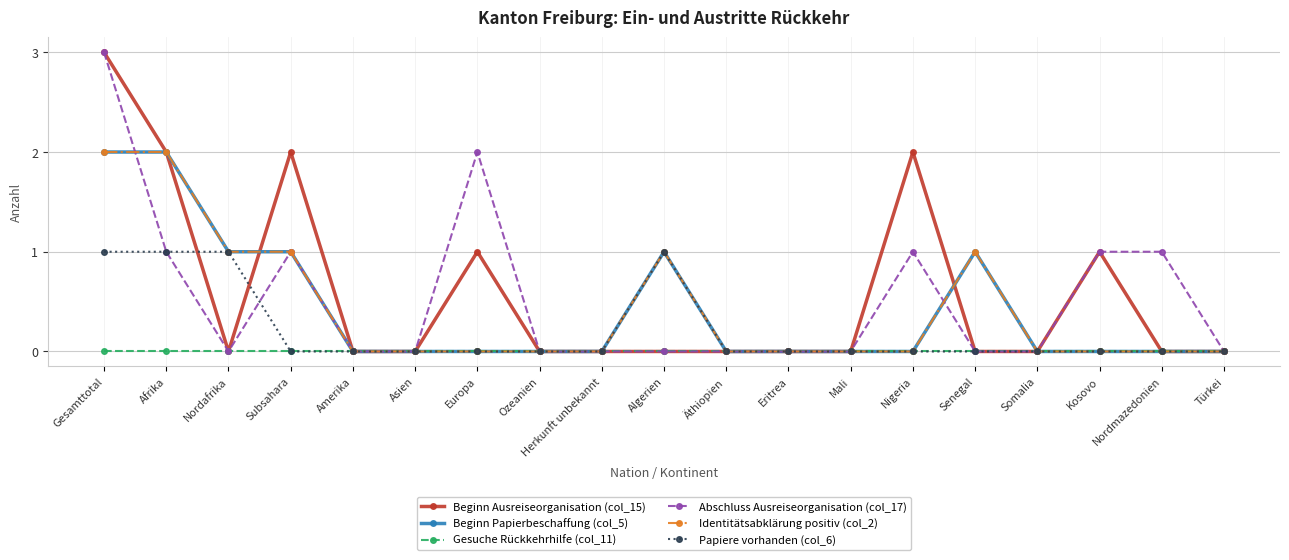

Between Afrika and Subsahara, which series saw the biggest shift?

Beginn Papierbeschaffung (col_5)